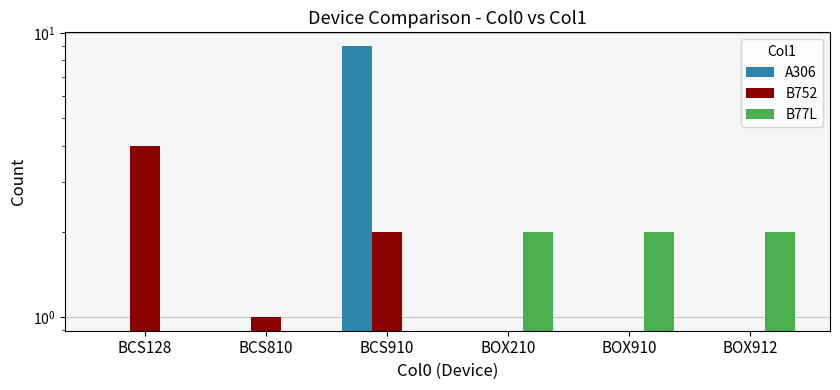

Between BCS810 and BCS910, which series saw the biggest shift?

A306